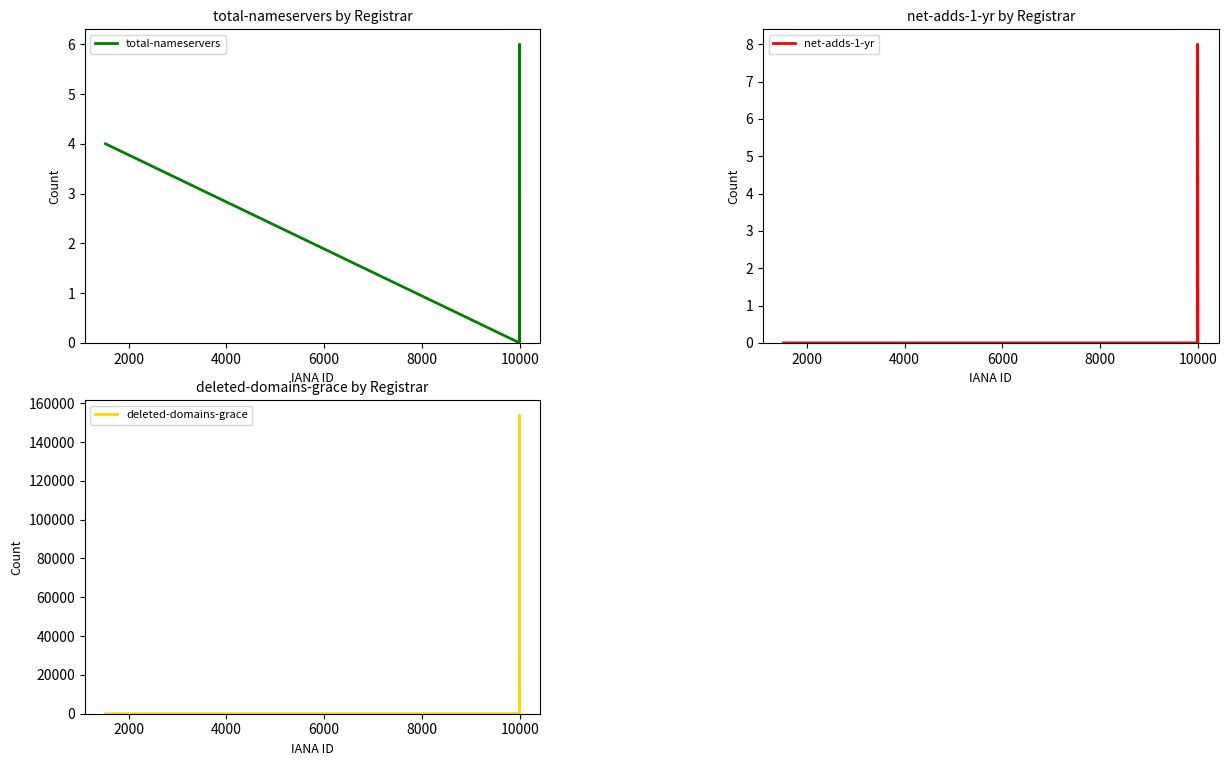

What is the average value of the net-adds-1-yr series?

1